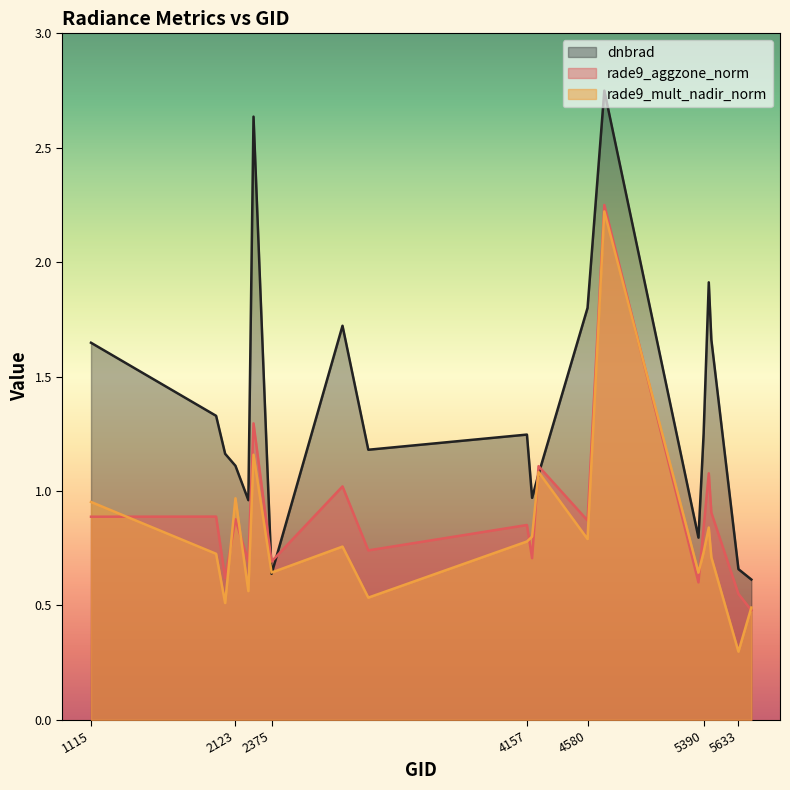

How many times do rade9_mult_nadir_norm and dnbrad cross each other?

4